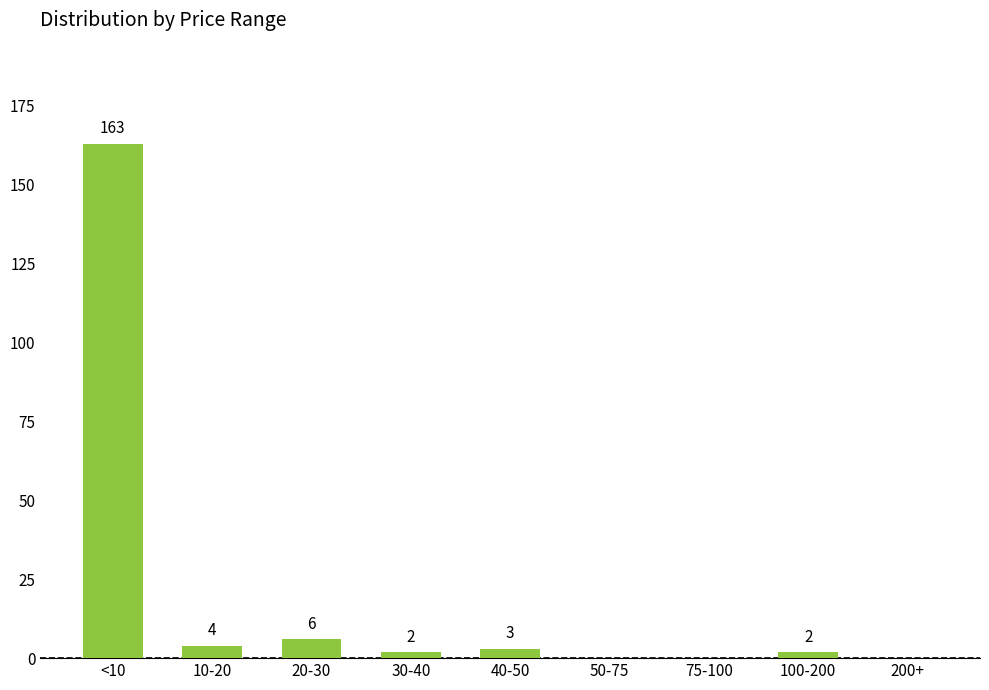

Reading right to left, what are all the values shown in this chart?

0	2	0	0	3	2	6	4	163